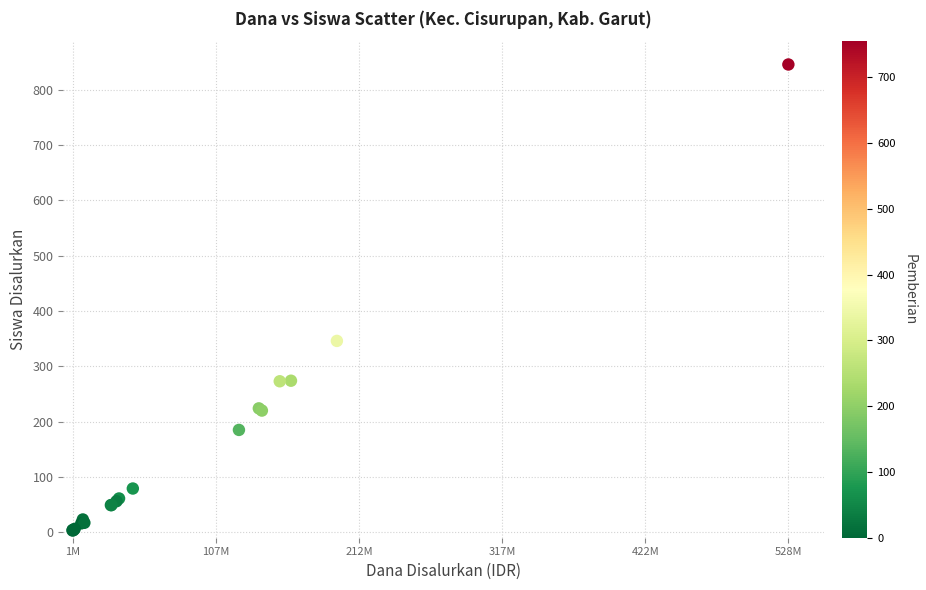

What Y value in the scatter plot is closest to 424?

346